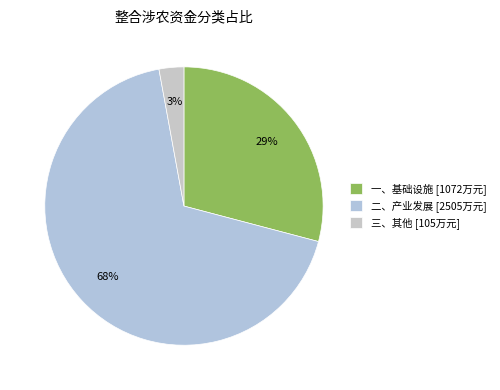

Which has a higher value, 三、其他 or 二、产业发展?

二、产业发展